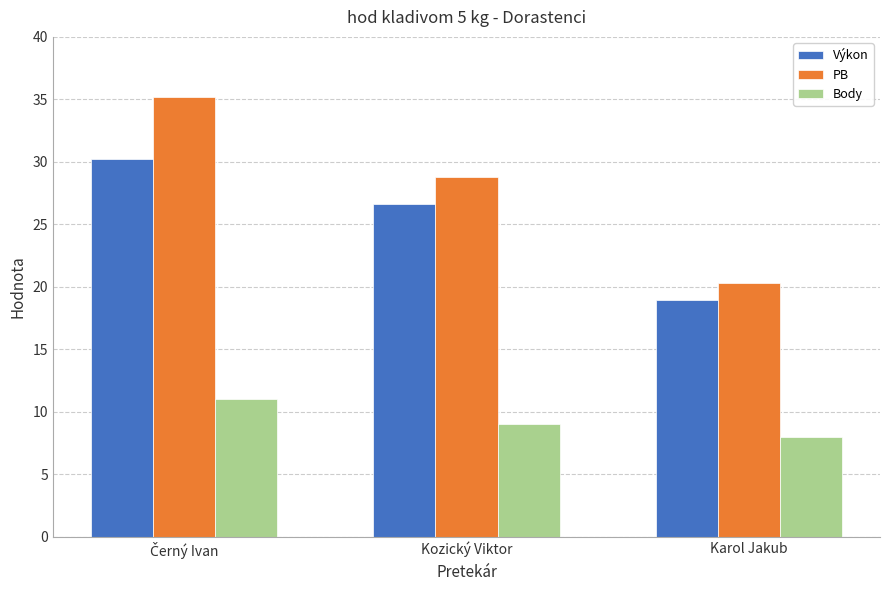

Between Kozický Viktor and Karol Jakub, which series saw the biggest shift?

PB